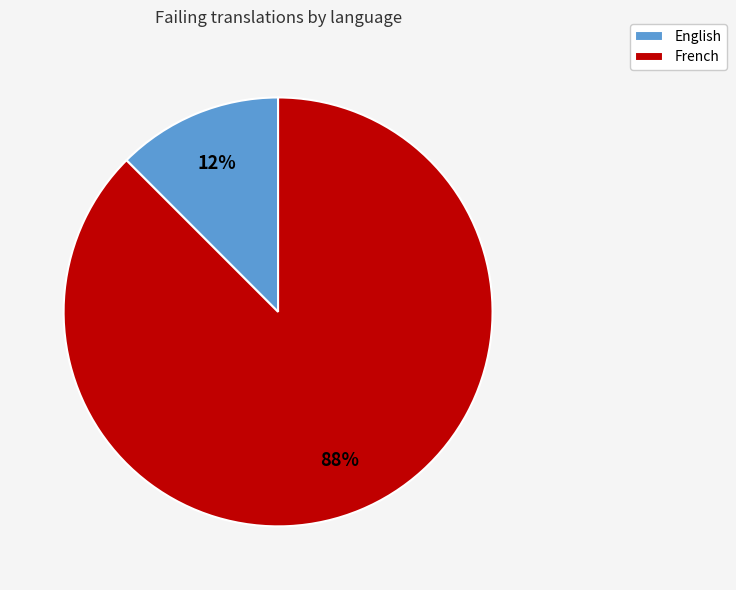

Which slice is the largest?

French